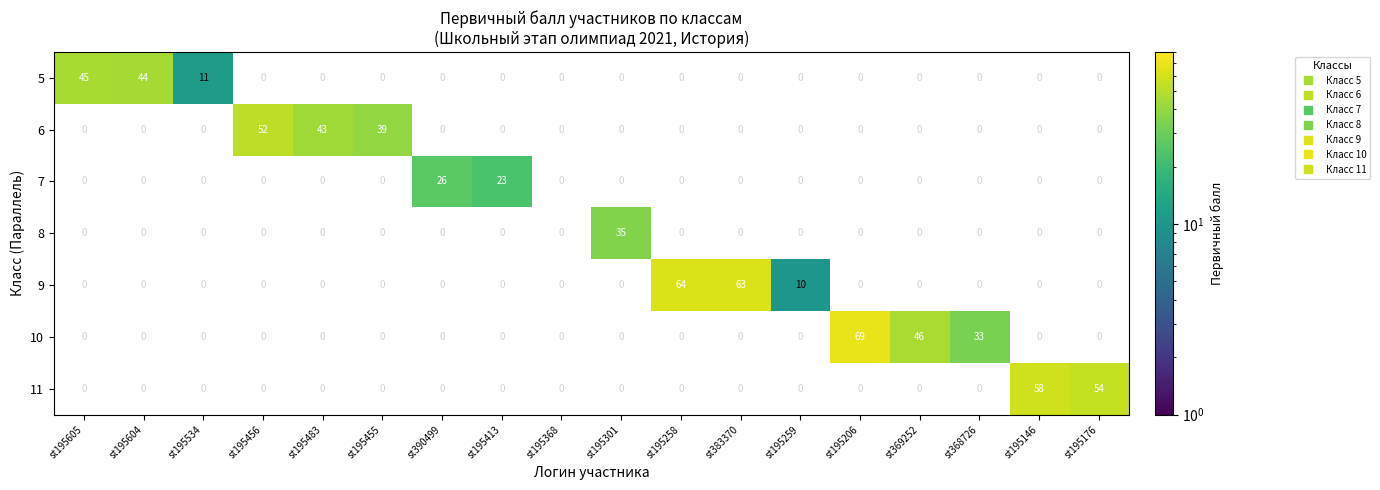

How many values in 5 are above zero?

3